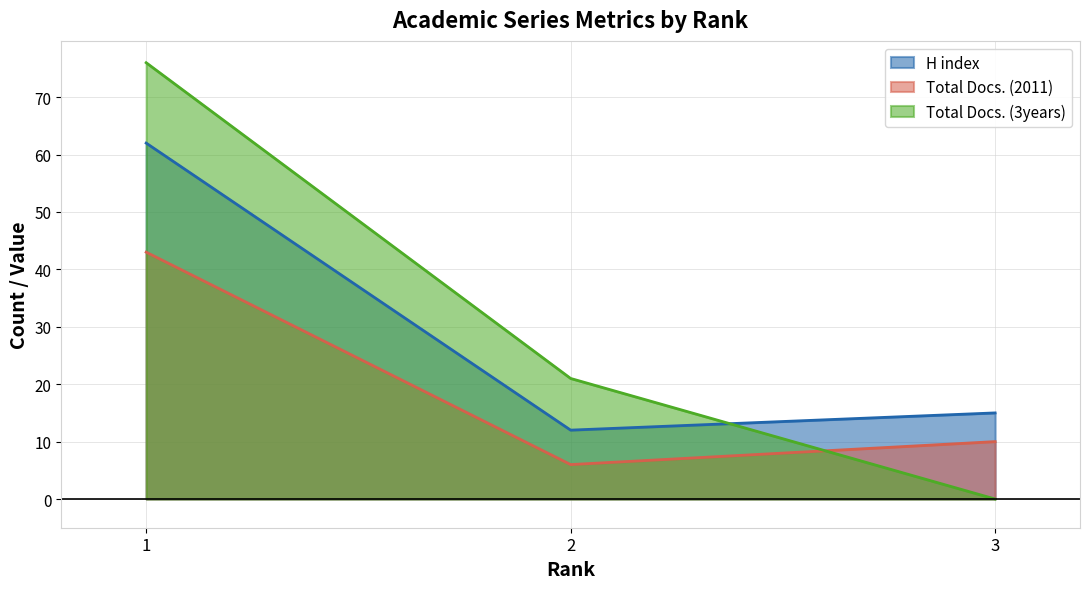

What is the difference between the highest and lowest values at 2?

15